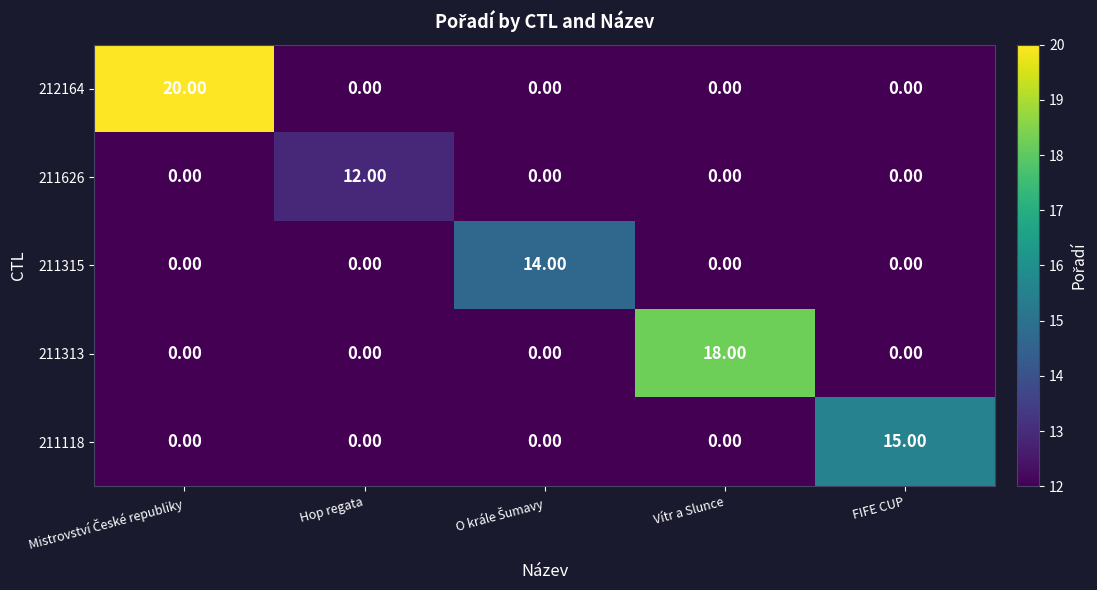

At how many categories does at least one series exceed 2?

5